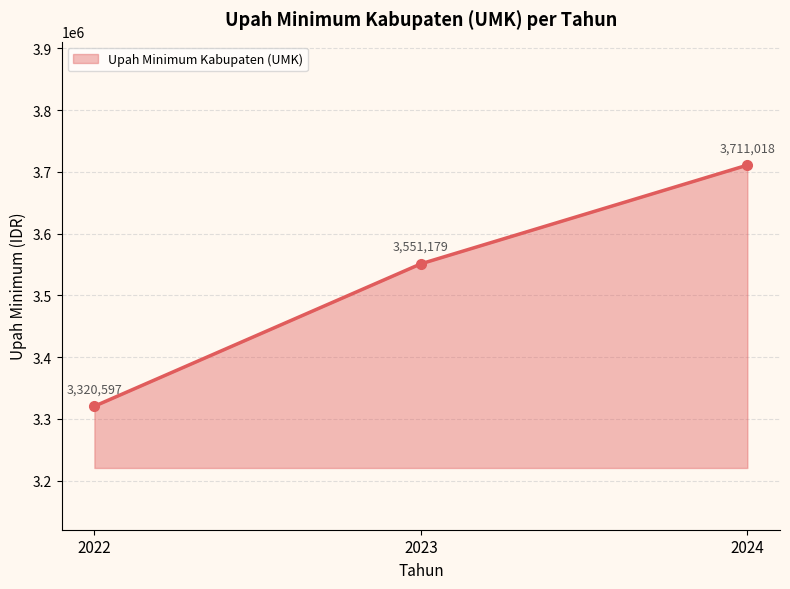

The value at 2024 is 5891229.0. True or false?

False